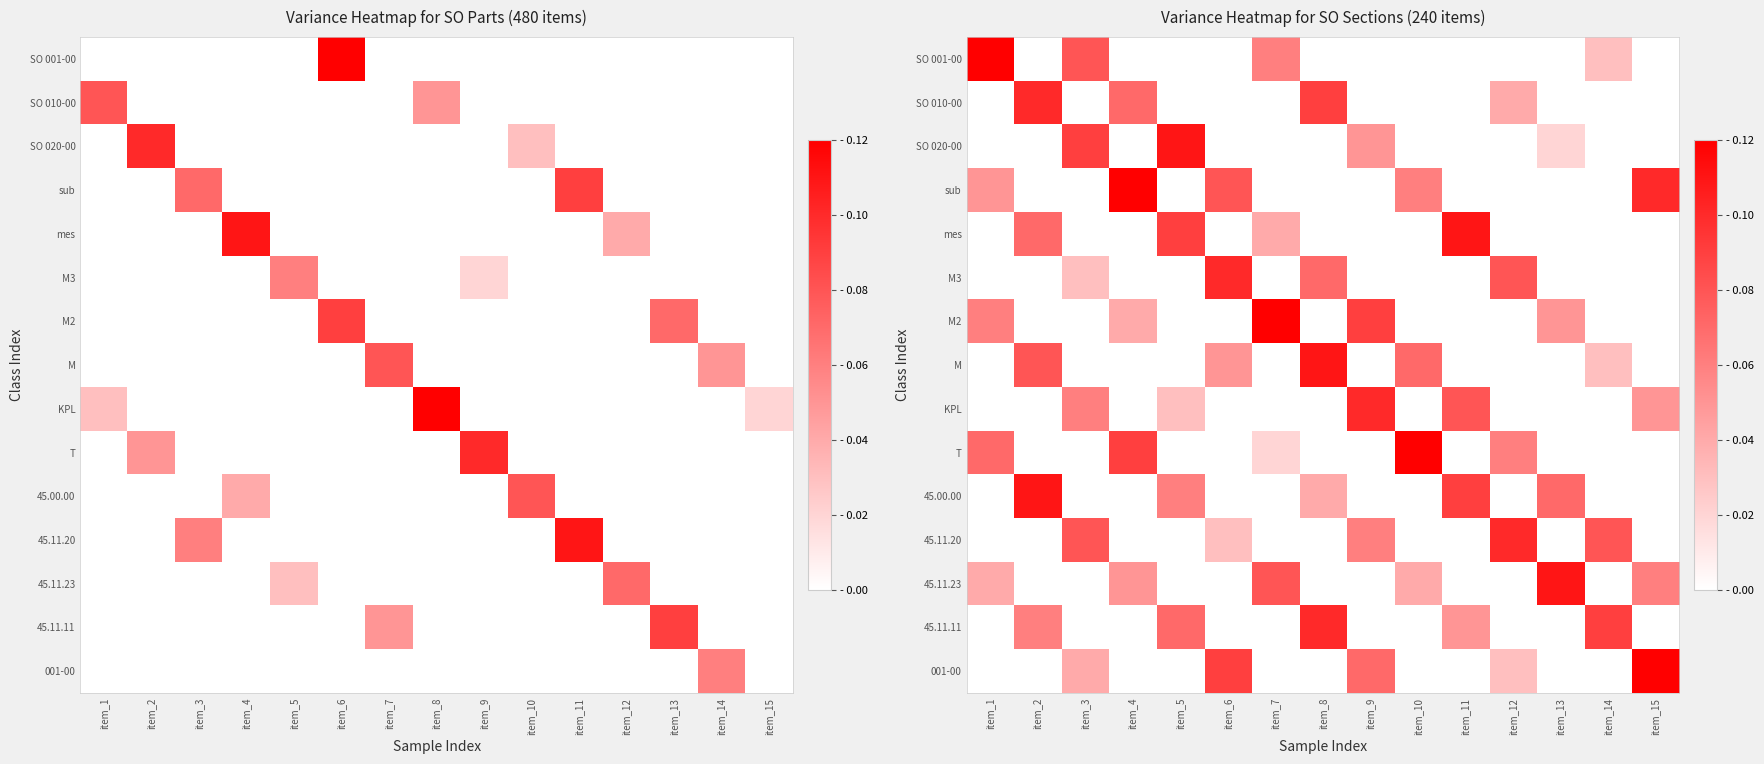

True or false: SO 001-00 has a value of 0.0 at item_8.

True